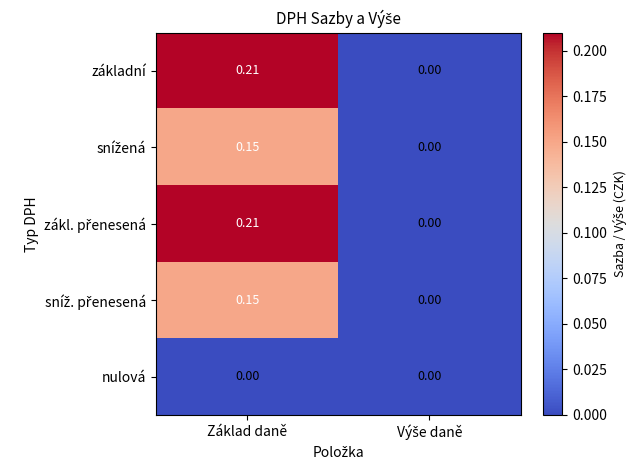

How many data points does each series have?

2